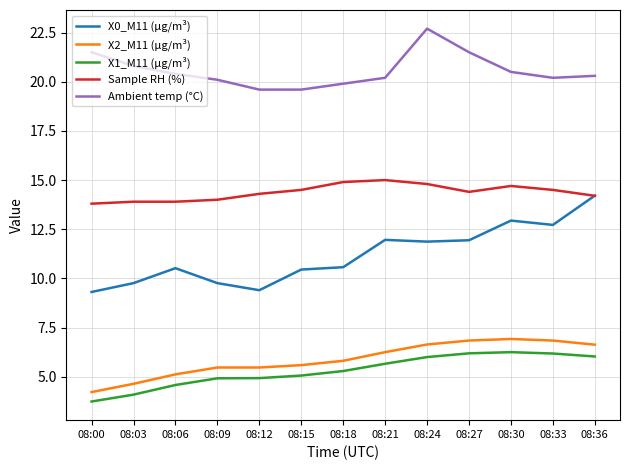

In X0_M11 (μg/m³), how many points are higher than both neighbors (excluding endpoints)?

3